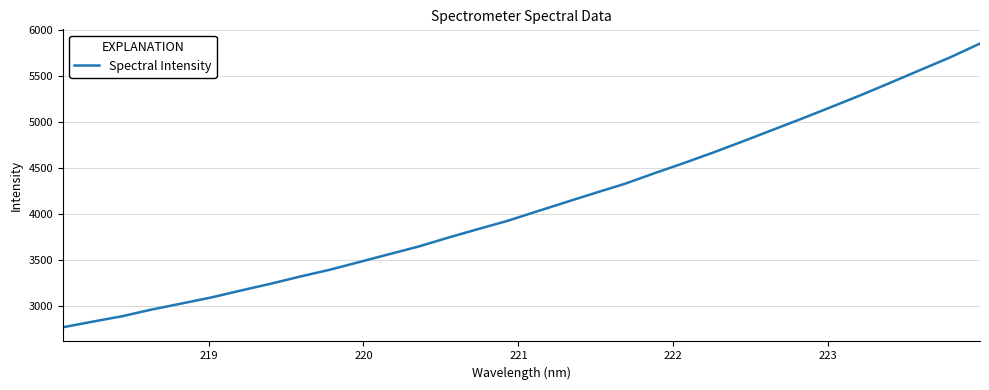

What is the difference between the maximum and minimum values?

3085.7